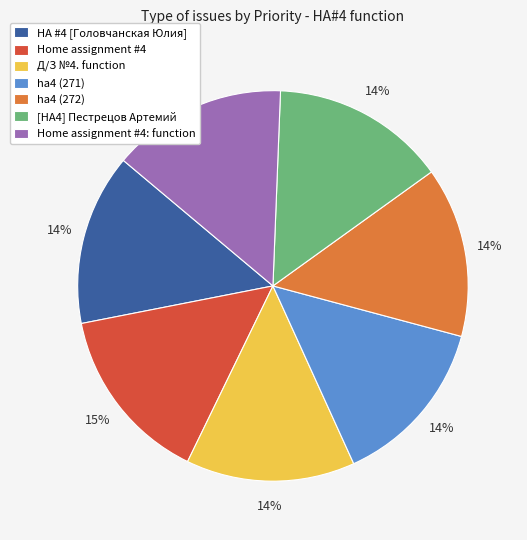

Approximately how many times larger is the value at Home assignment #4: function compared to Home assignment #4?

1.0